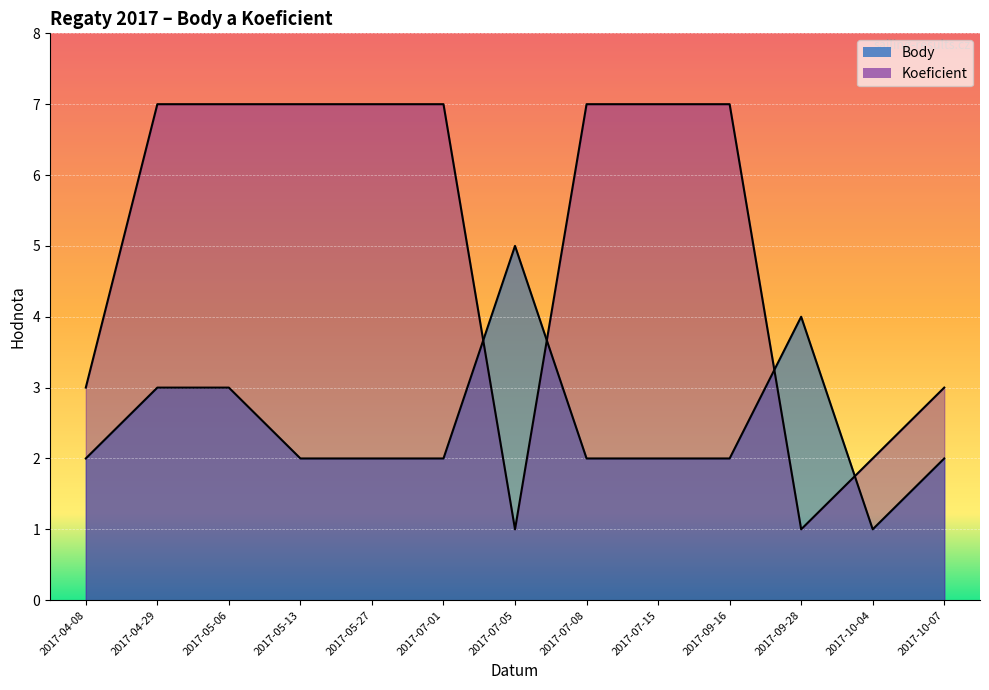

What is the difference between the Koeficient values at 2017-10-07 and 2017-05-06?

4